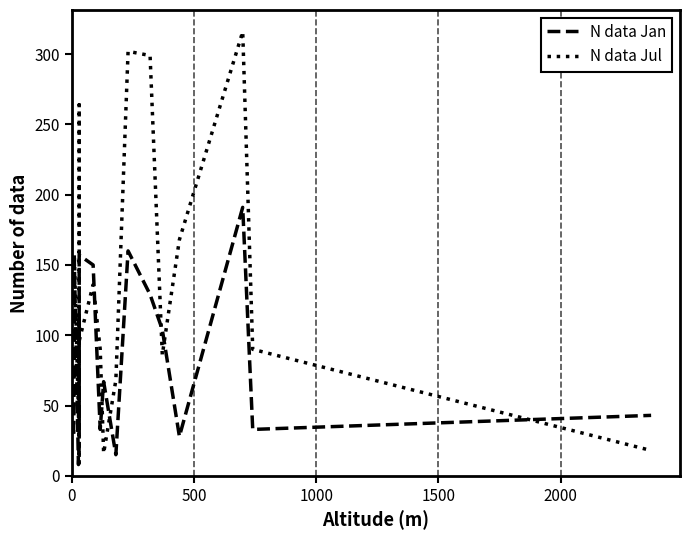

What are all the series names shown in the legend?

N data Jan, N data Jul